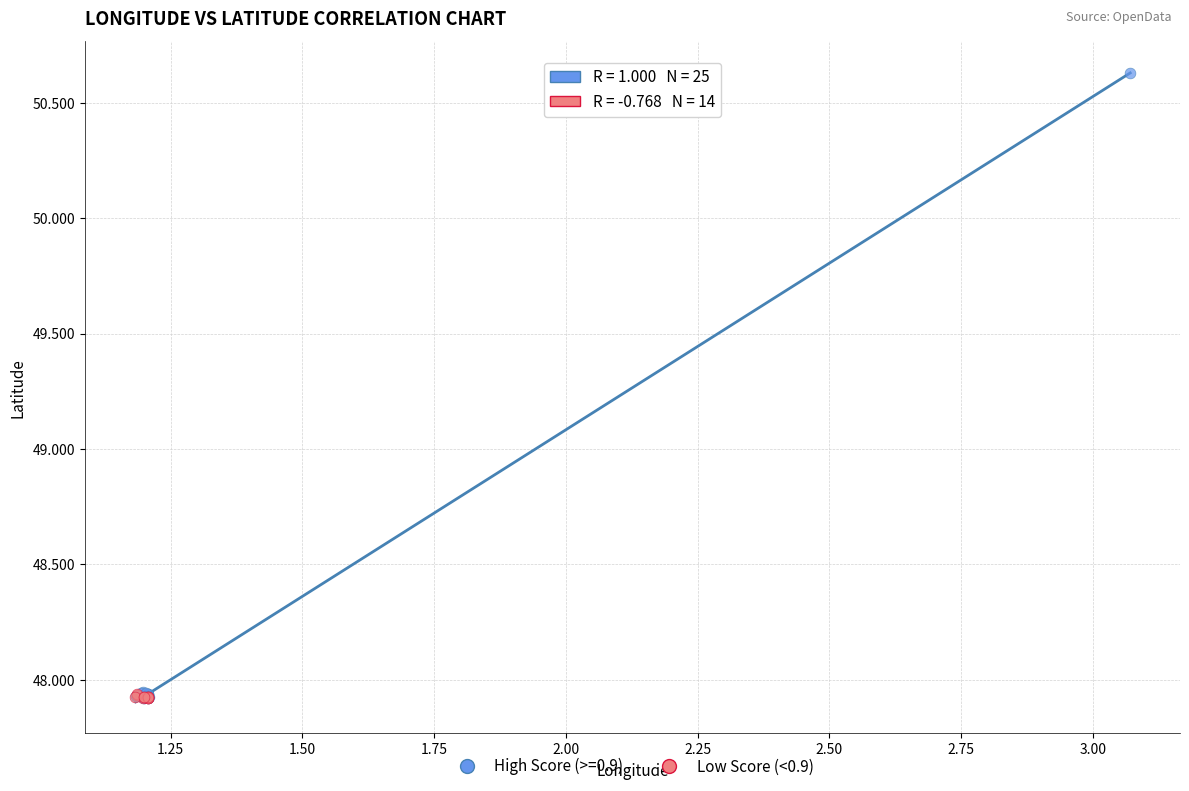

Which series contains the highest Y value?

High Score (>=0.9)